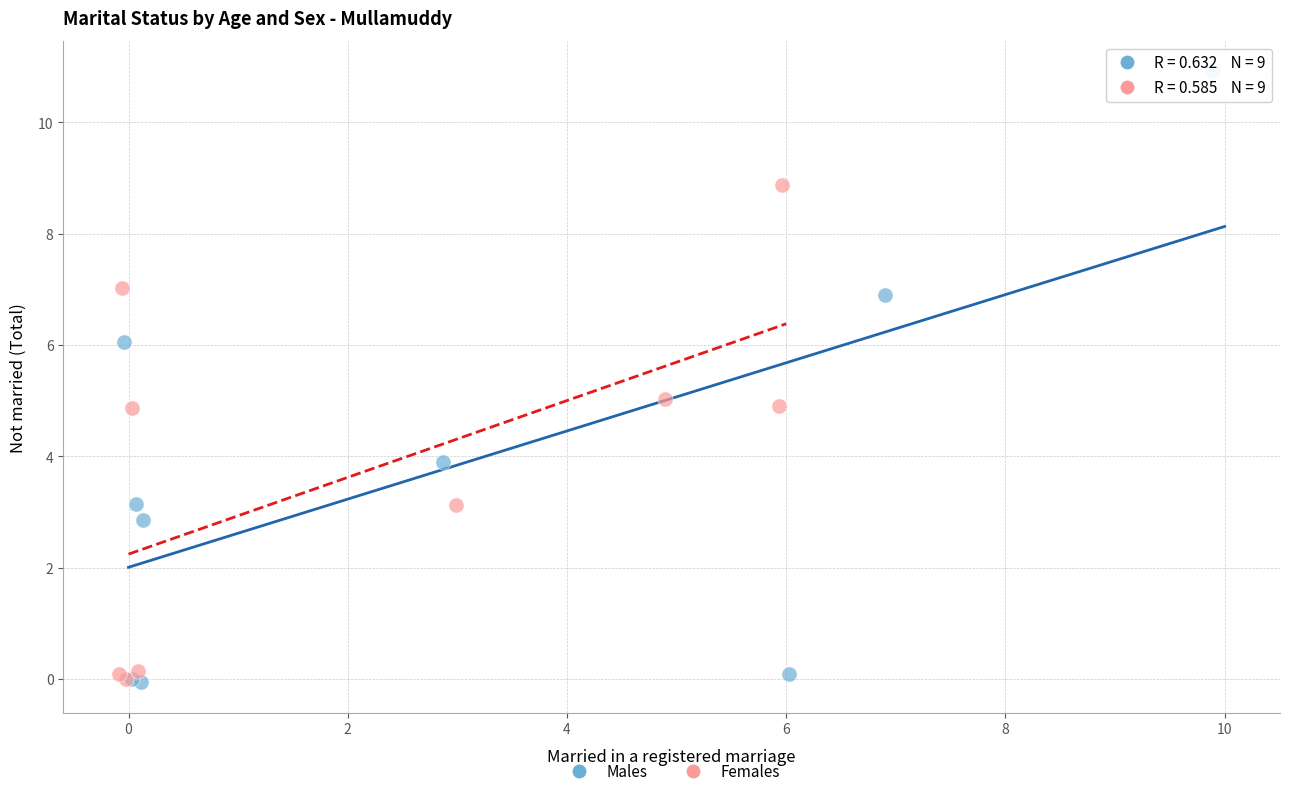

Which series has the largest Y range (max minus min)?

Males